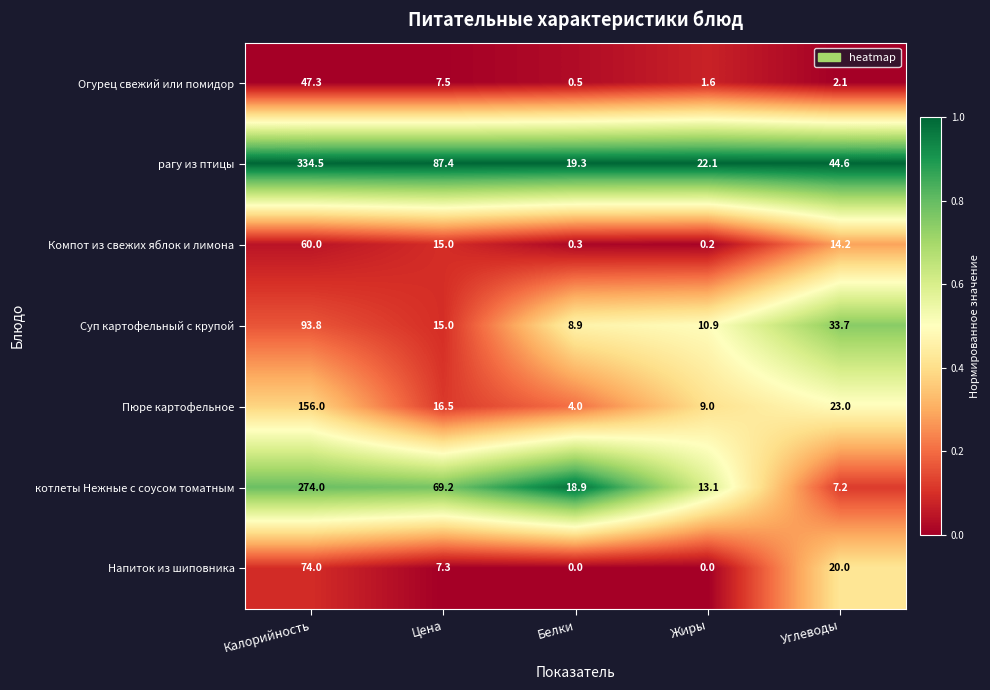

What is the difference between the highest and lowest values at Калорийность?

287.2